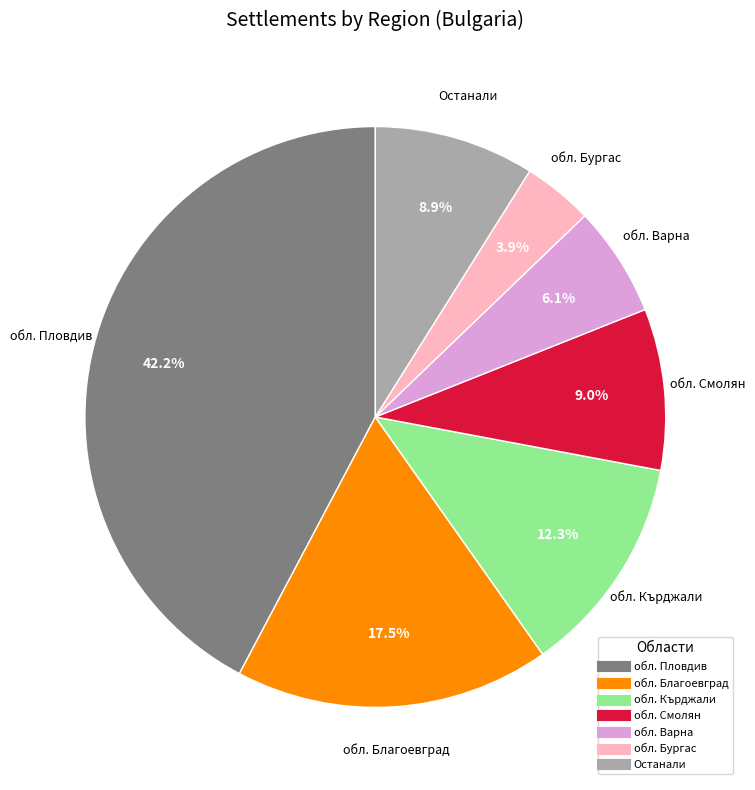

Does any single category account for the majority?

No